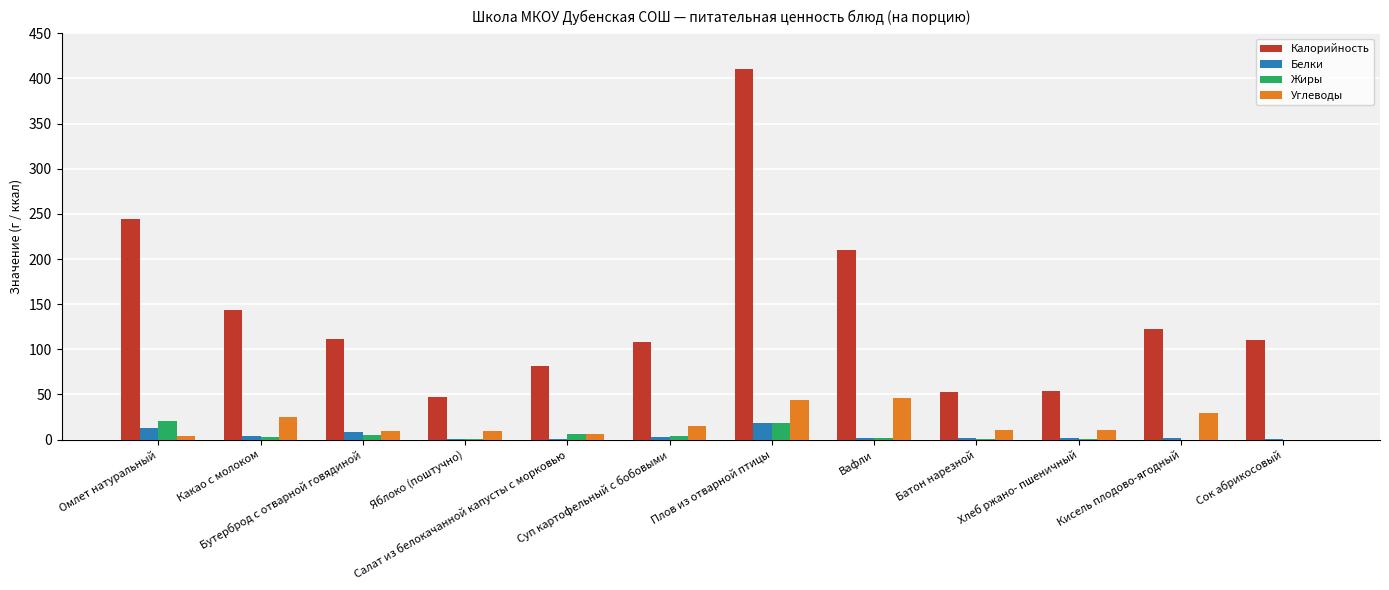

How many groups of bars are there?

12